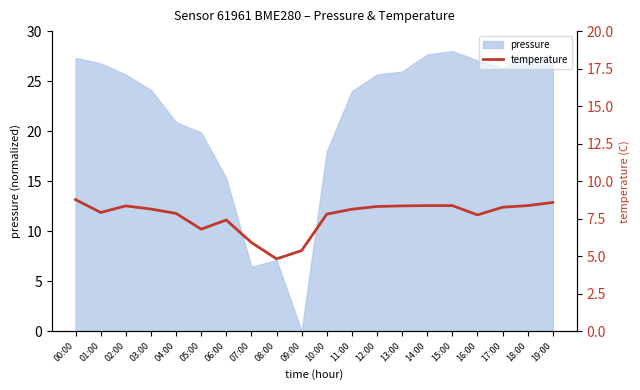

Where is pressure nearest to the value 14?

06:00